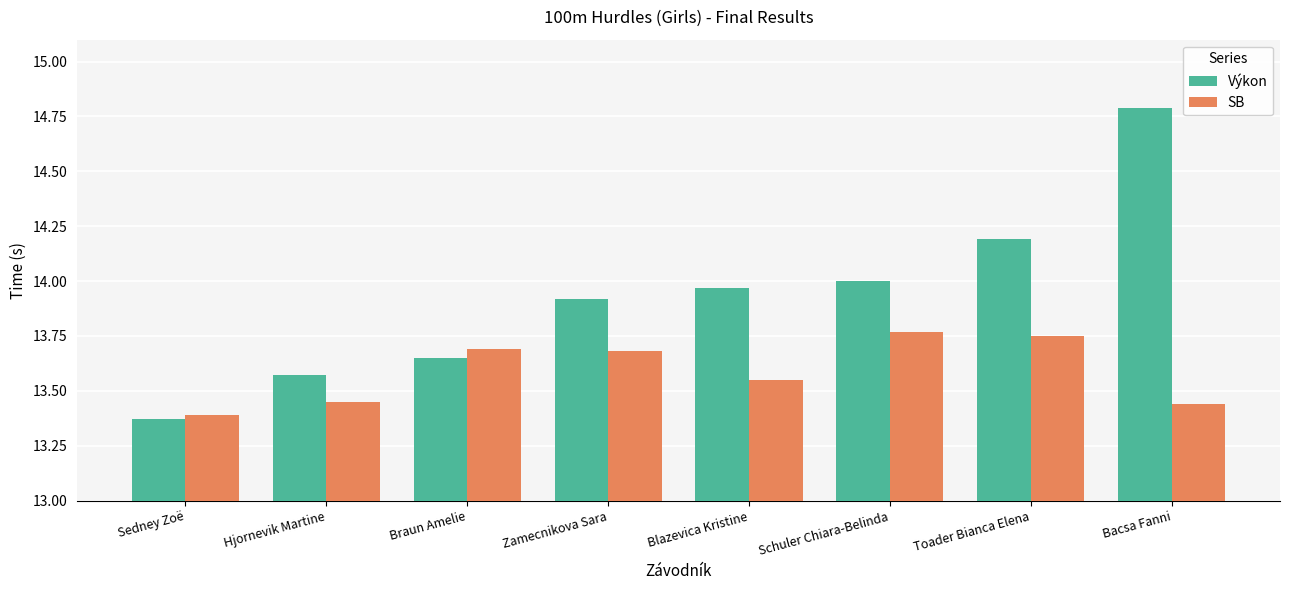

How many series are shown in this chart?

2